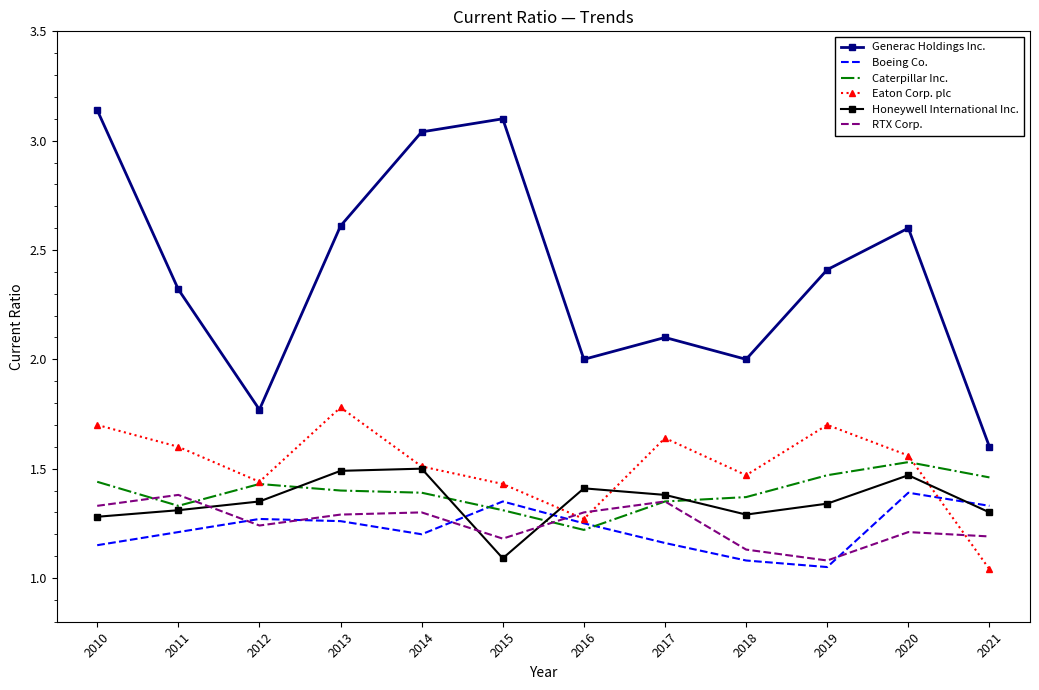

True or false: Generac Holdings Inc. and Boeing Co. cross at least once.

False